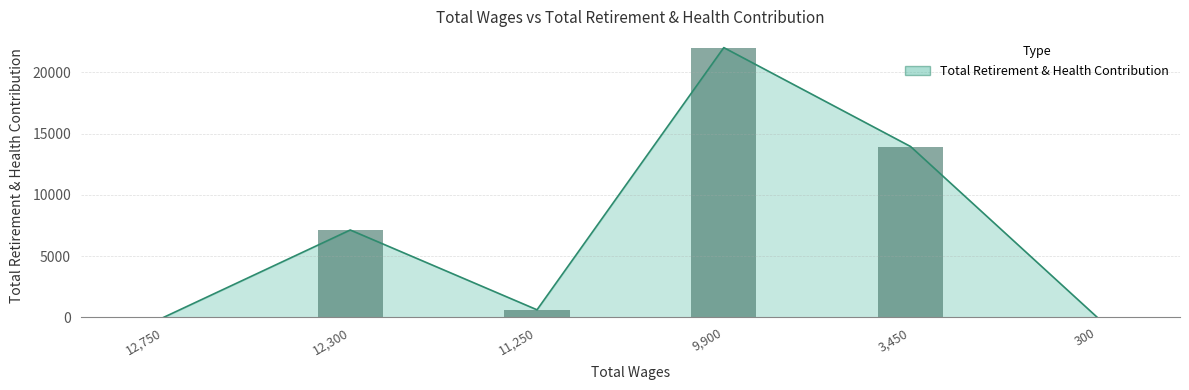

Are the bars grouped side by side (vs. stacked)?

No